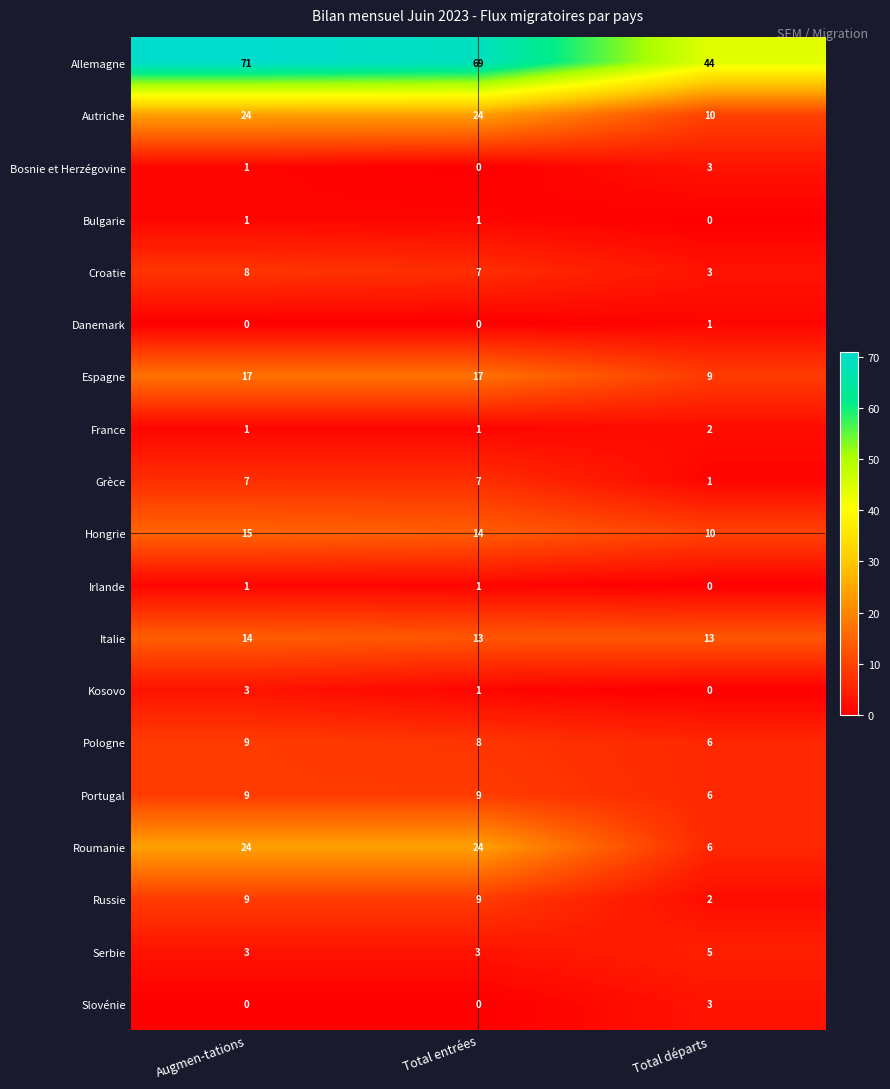

How many series are shown in this chart?

19